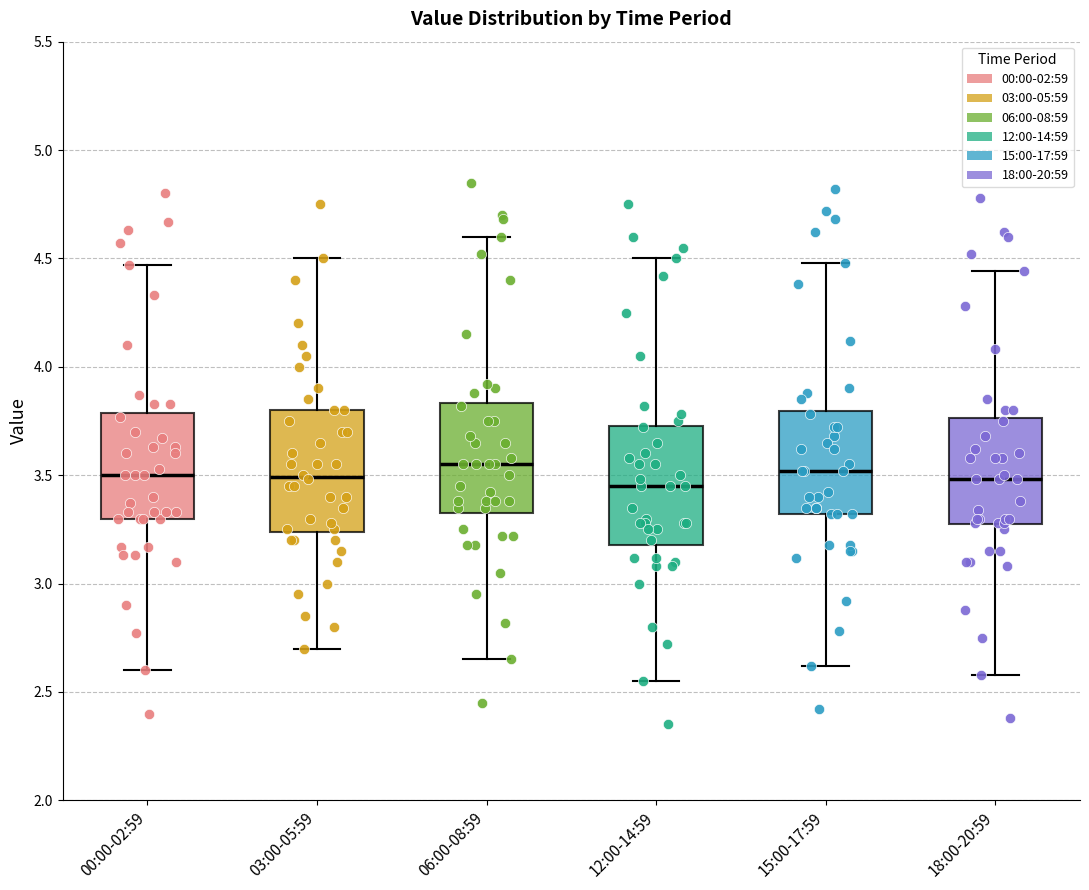

Reading left to right, transcribe this box plot: for each box, give where its median line is, the range the box spans, and where its two whiskers end, as read against the y-axis. The values are not printed on the chart, so give them approximately, as read against the axis.

00:00-02:59: median 3.50, box 3.30 to 3.80, whiskers 2.60 to 4.45
03:00-05:59: median 3.50, box 3.25 to 3.80, whiskers 2.70 to 4.50
06:00-08:59: median 3.55, box 3.35 to 3.85, whiskers 2.65 to 4.60
12:00-14:59: median 3.45, box 3.20 to 3.75, whiskers 2.55 to 4.50
15:00-17:59: median 3.50, box 3.30 to 3.80, whiskers 2.60 to 4.50
18:00-20:59: median 3.50, box 3.25 to 3.75, whiskers 2.60 to 4.45